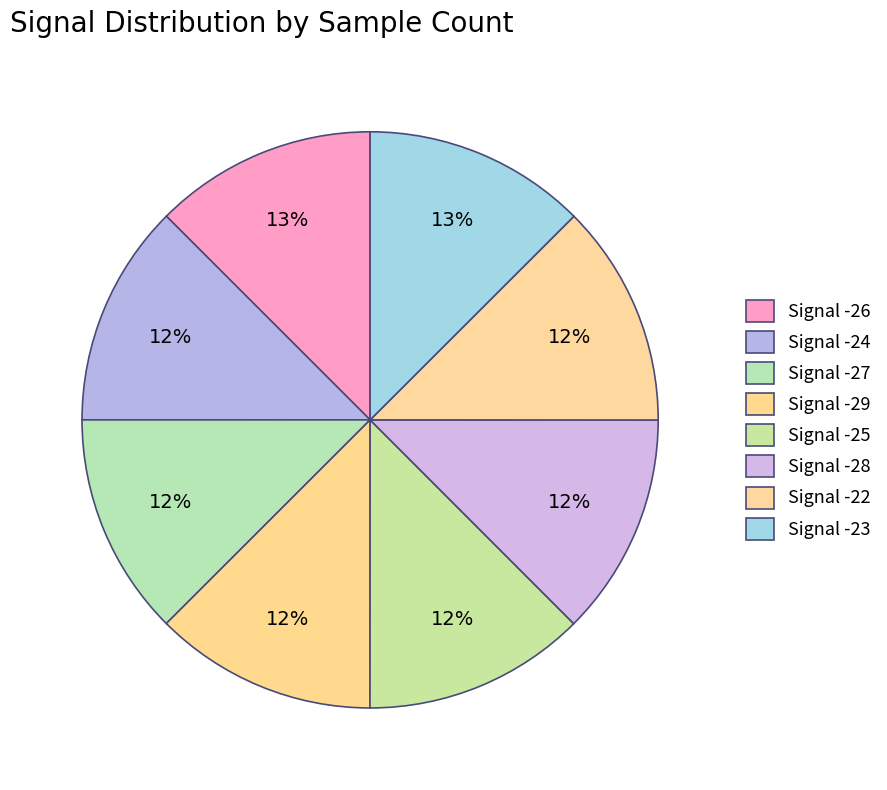

To the nearest percent, what is the combined percentage of Signal -22 and Signal -26?

25%